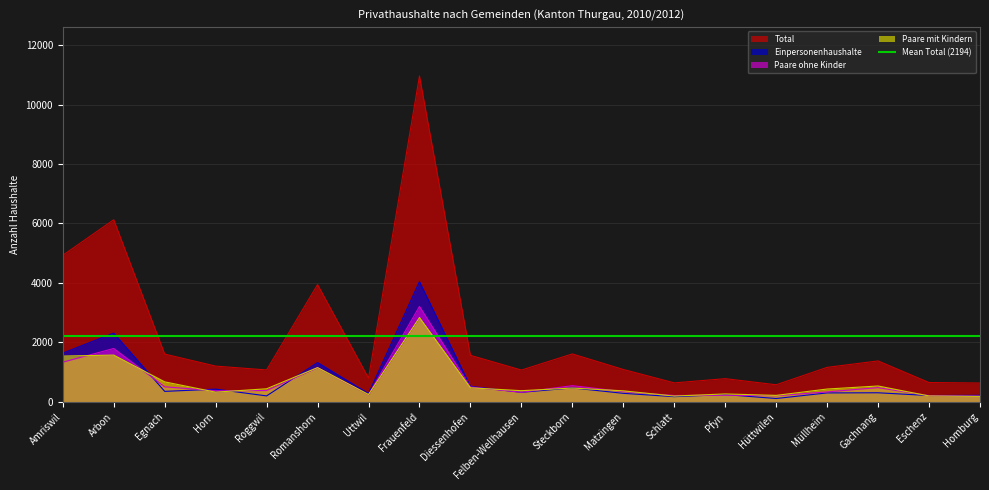

Which has a higher value, Romanshorn or Egnach?

Romanshorn